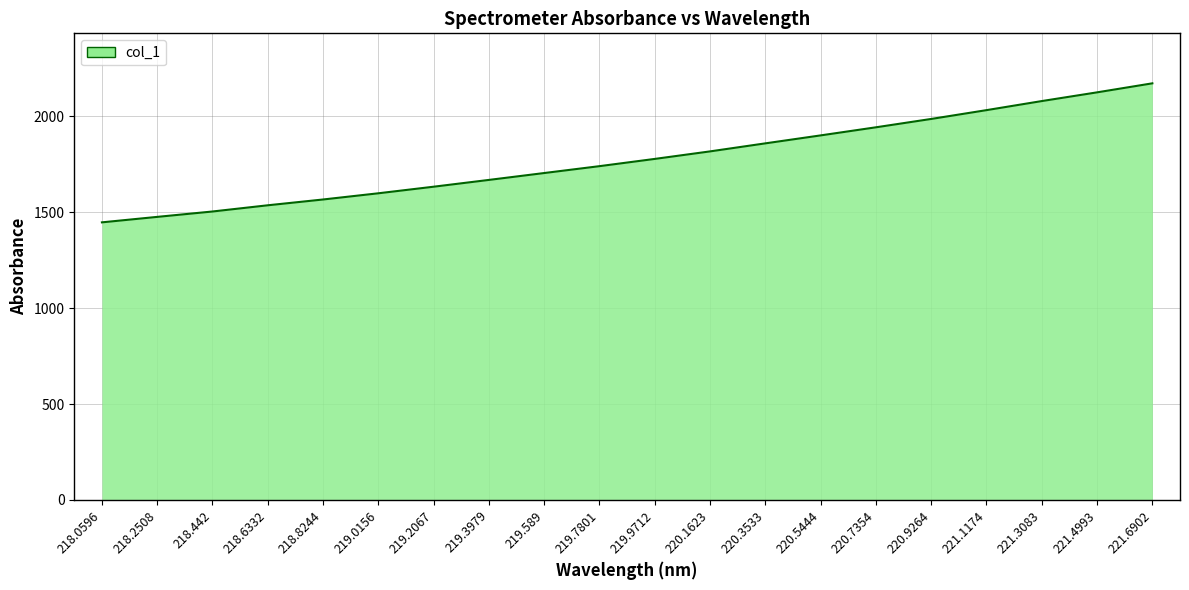

True or false: the data has more than 2 interior local peaks.

False